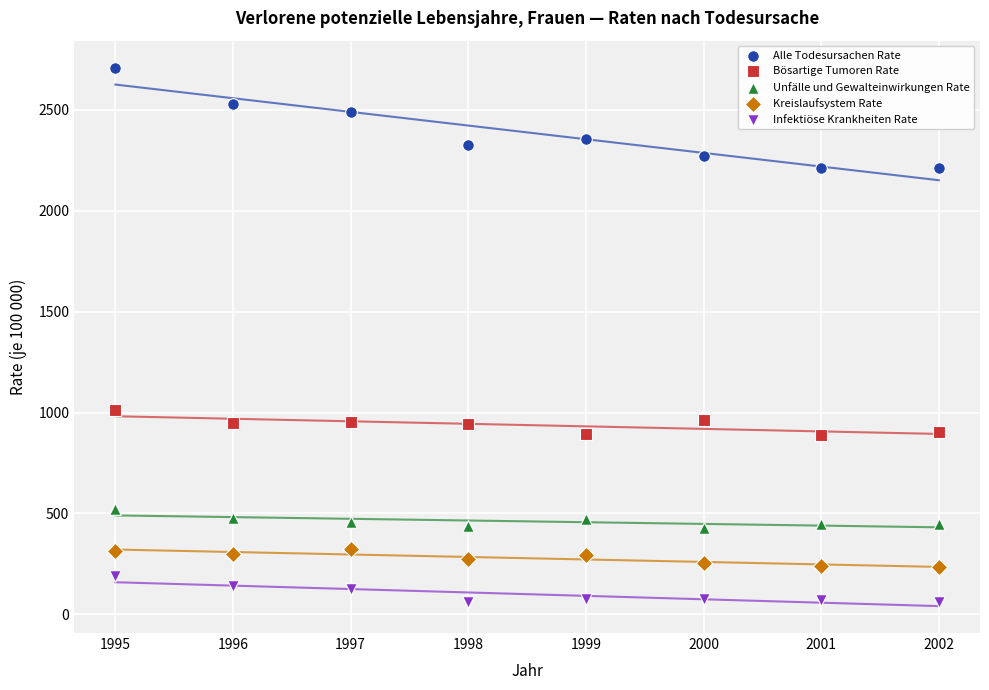

Which series reaches the maximum Y coordinate?

Alle Todesursachen Rate